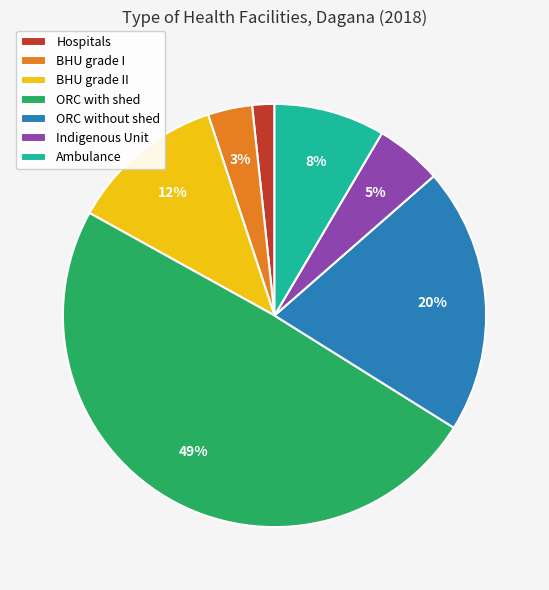

Does any single category account for the majority?

No